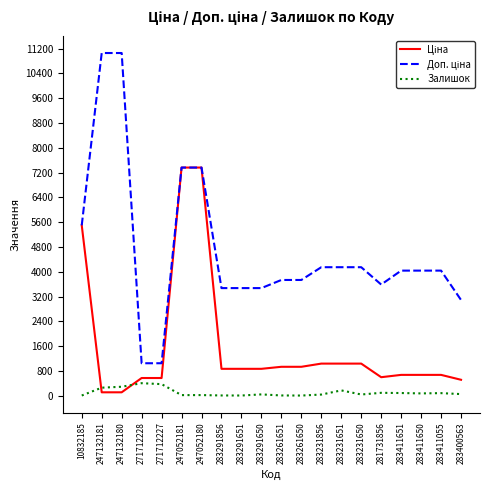

What is the spread (max minus min) of values at 271712227?

674.0